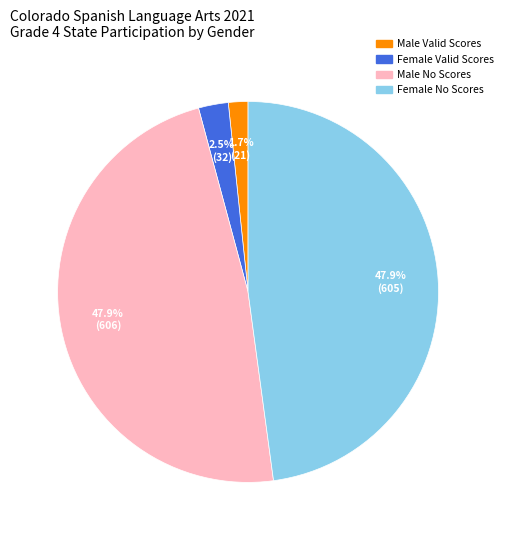

Which category has the smallest portion of the pie?

Male Valid Scores